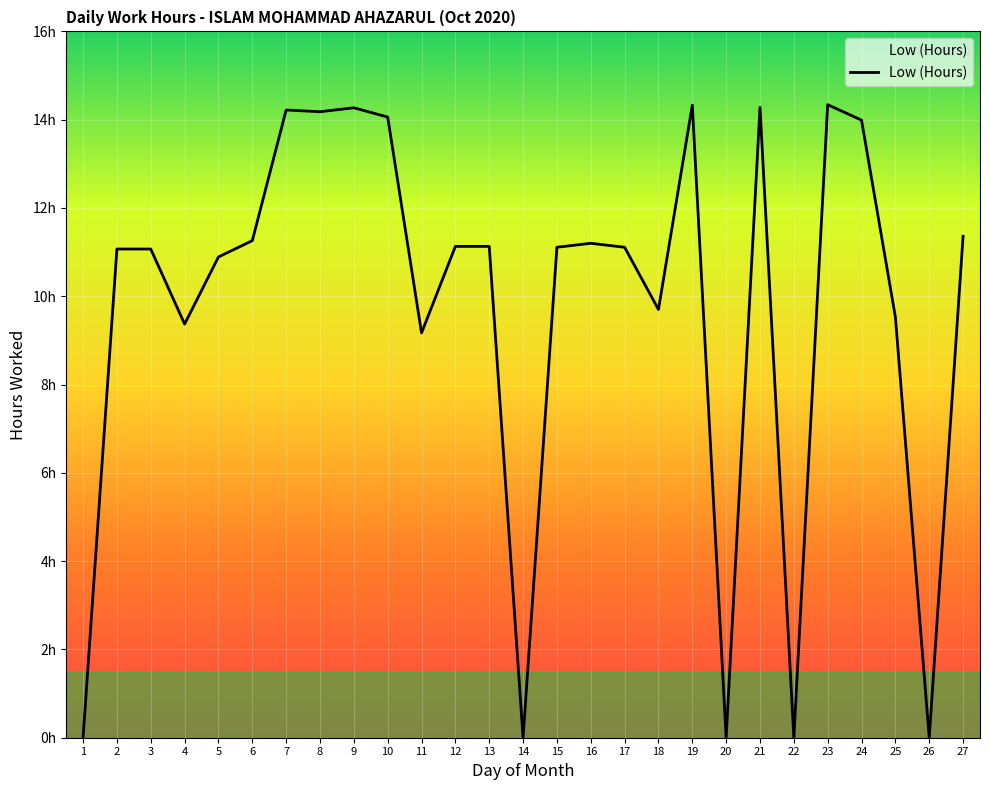

What is the change in value from 11 to 12?

+2.0